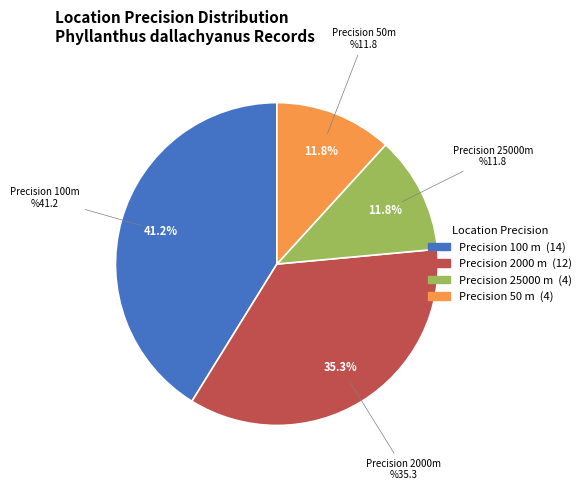

Does any single category account for the majority?

No